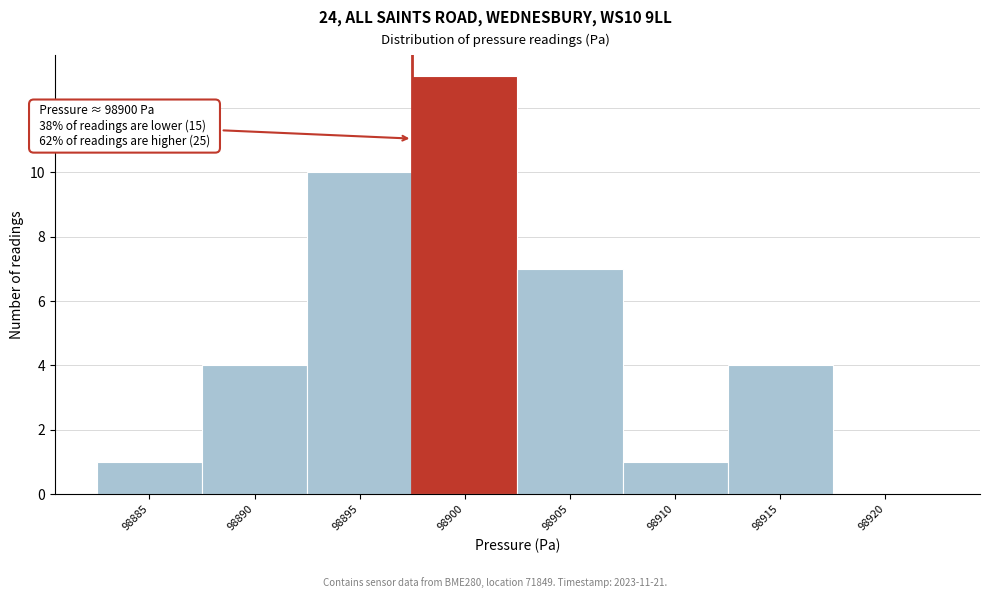

Reading right to left, list all the values displayed in this chart.

98920=0	98915=4	98910=1	98905=7	98900=13	98895=10	98890=4	98885=1